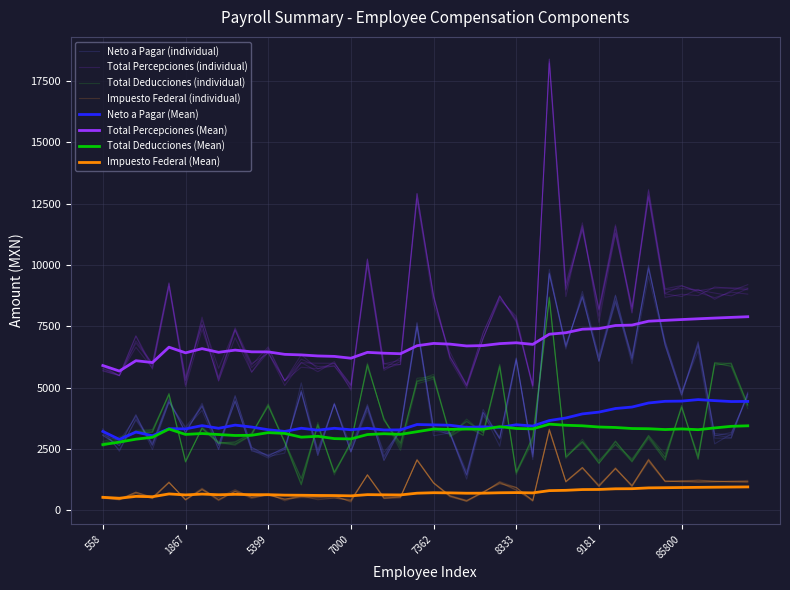

Reading left to right, what are all the values shown in this chart?

Neto a Pagar: 558=3192.7	676=2465.1	717=3679.0	833=2698.2	1570=4548.8	1867=3171.5	3610=4253.7	4154=2650.0	5323=4634.7	5358=2573.7	5399=2218.9	6284=2556.4	6302=4810.2	6305=2238.5	6625=4377.2	7000=2465.9	7021=4320.9	7028=2218.8	7036=3369.4	7183=7662.7	7362=3235.0	7364=3130.7	7782=1421.9	8131=3996.6	8193=2925.6	8333=6122.4	8444=2287.6	9070=9634.9	9102=6762.9	9161=8663.5	9181=6232.2	9200=8525.9	84144=6303.3	85610=9821.8	85674=6903.3	85800=4801.8	85801=6695.7	85802=2946.4	85803=2939.9	85804=4816.6
Total Deducciones: 558=2749.7	676=2926.5	717=3144.9	833=3191.1	1570=4681.8	1867=1979.9	3610=3356.3	4154=2784.7	5323=2654.0	5358=3068.2	5399=4268.3	6284=2786.1	6302=1280.1	6305=3427.5	6625=1539.2	7000=2669.1	7021=6006.3	7028=3663.3	7036=2731.4	7183=5278.0	7362=5542.2	7364=3024.4	7782=3722.4	8131=3153.5	8193=5872.4	8333=1454.7	8444=3033.8	9070=8687.3	9102=2115.6	9161=2902.8	9181=1925.7	9200=2781.5	84144=2057.8	85610=3059.4	85674=2299.0	85800=4171.9	85801=2243.6	85802=6030.5	85803=5984.8	85804=4339.3
Total Perpcepciones: 558=5797.1	676=5507.8	717=7120.3	833=5868.7	1570=9227.6	1867=5308.6	3610=7569.7	4154=5282.1	5323=7032.7	5358=5625.0	5399=6598.2	6284=5275.1	6302=6025.6	6305=5650.5	6625=6059.1	7000=4894.6	7021=10044.3	7028=5706.2	7036=6070.0	7183=12910.6	7362=8661.6	7364=6222.8	7782=5064.2	8131=6994.7	8193=8734.6	8333=7747.5	8444=5108.8	9070=18290.1	9102=9161.6	9161=11416.7	9181=8149.6	9200=11265.4	84144=8236.5	85610=12835.5	85674=8838.8	85800=9141.1	85801=8949.2	85802=9055.1	85803=9065.4	85804=9053.7
D001 - Impuesto Federal: 558=578.7	676=449.7	717=702.7	833=486.4	1570=1128.5	1867=457.6	3610=909.1	4154=429.2	5323=777.2	5358=547.8	5399=627.9	6284=458.4	6302=522.0	6305=509.5	6625=508.9	7000=414.3	7021=1424.4	7028=500.5	7036=540.1	7183=2052.8	7362=1109.8	7364=546.2	7782=378.4	8131=769.1	8193=1102.6	8333=946.5	8444=394.7	9070=3295.8	9102=1182.5	9161=1744.6	9181=960.8	9200=1709.2	84144=963.3	85610=2069.3	85674=1204.1	85800=1161.7	85801=1149.4	85802=1174.0	85803=1192.4	85804=1225.3